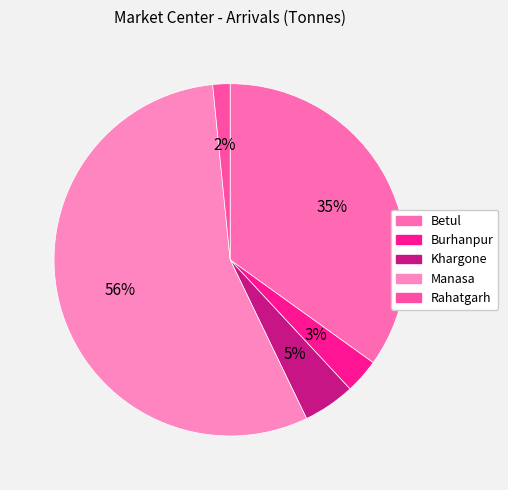

What percentage is the Khargone slice, to the nearest percent?

5%